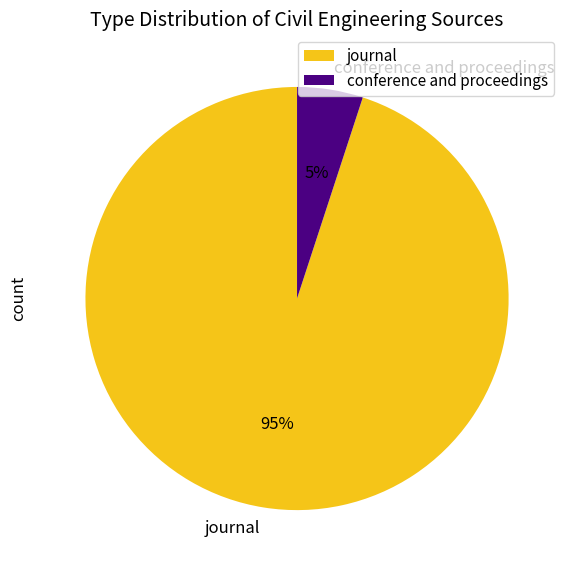

True or false: journal accounts for 99% of the total.

False